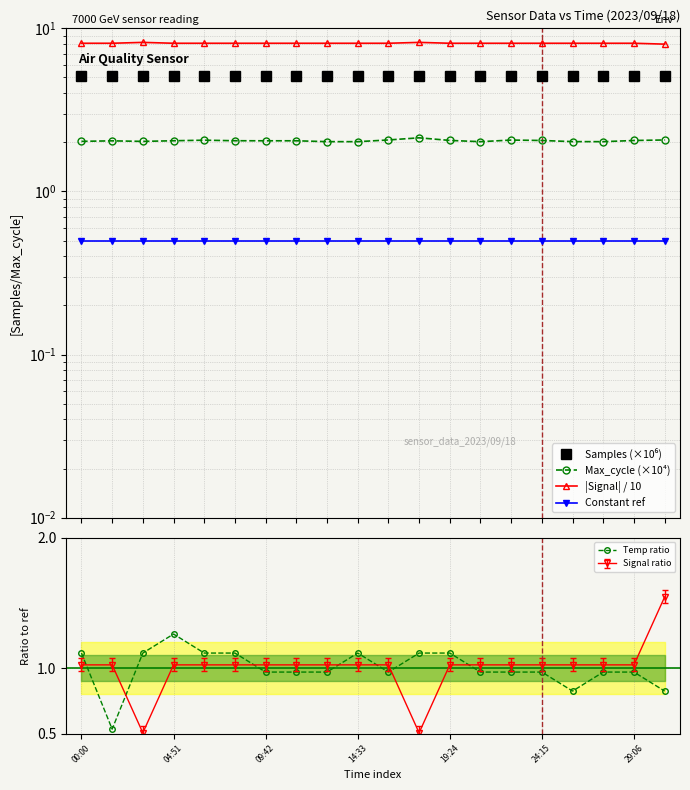

What is the sum of all Temp ratio values?

20.0